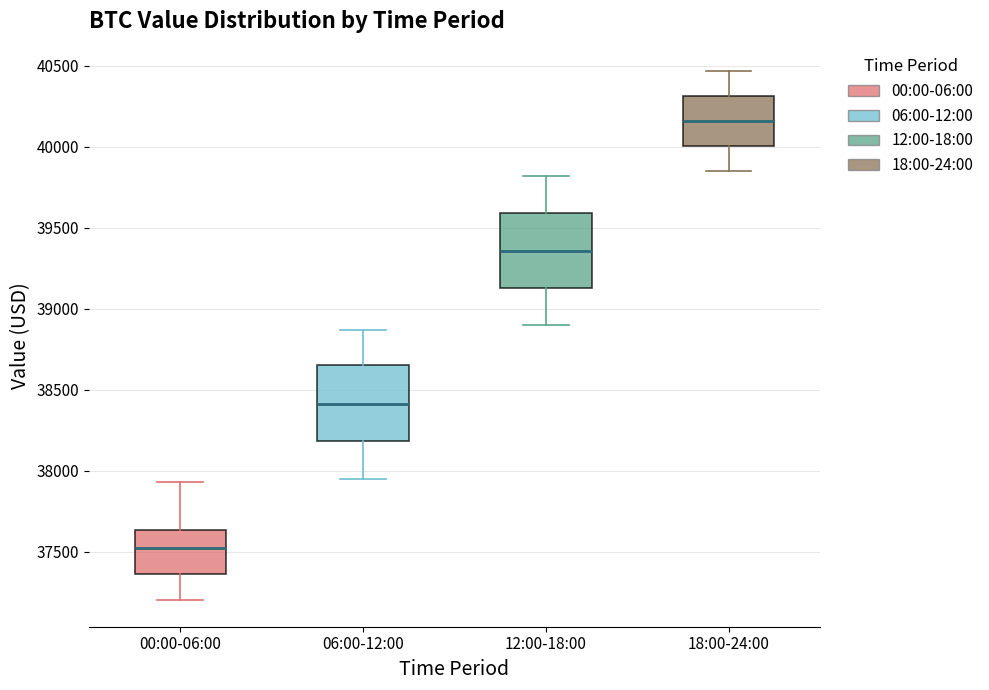

Reading left to right, read every box against the y-axis: the position of its median line, the range the box covers, and the ends of its whiskers. The values are not printed on the chart, so give them approximately, as read against the axis.

00:00-06:00: median 37500, box 37350 to 37650, whiskers 37200 to 37950
06:00-12:00: median 38400, box 38200 to 38650, whiskers 37950 to 38850
12:00-18:00: median 39350, box 39150 to 39600, whiskers 38900 to 39800
18:00-24:00: median 40150, box 40000 to 40300, whiskers 39850 to 40450